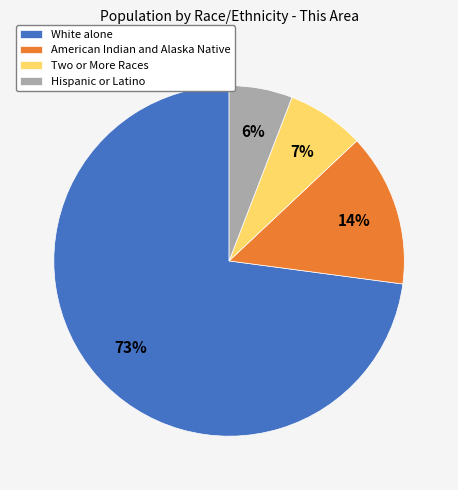

To the nearest percent, what is the average slice percentage?

25%